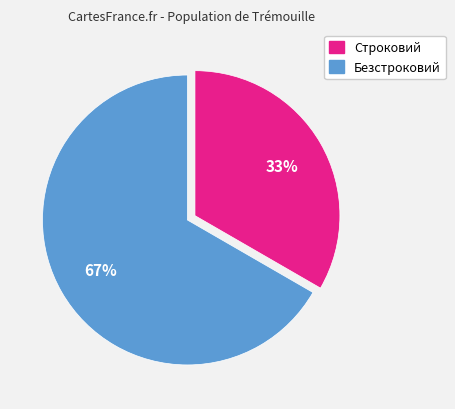

Does Безстроковий represent more than half of the total?

Yes